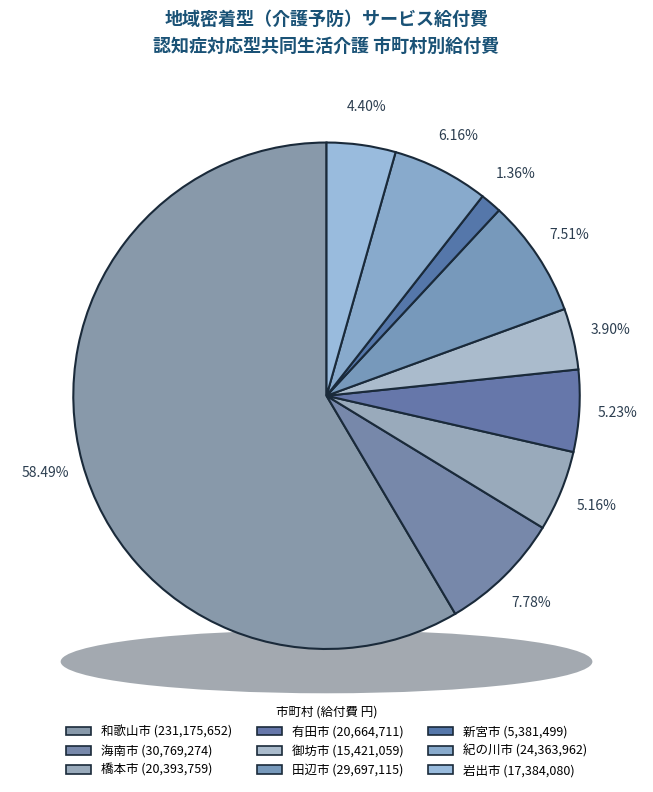

To the nearest percent, what portion does 紀の川市 represent?

6%